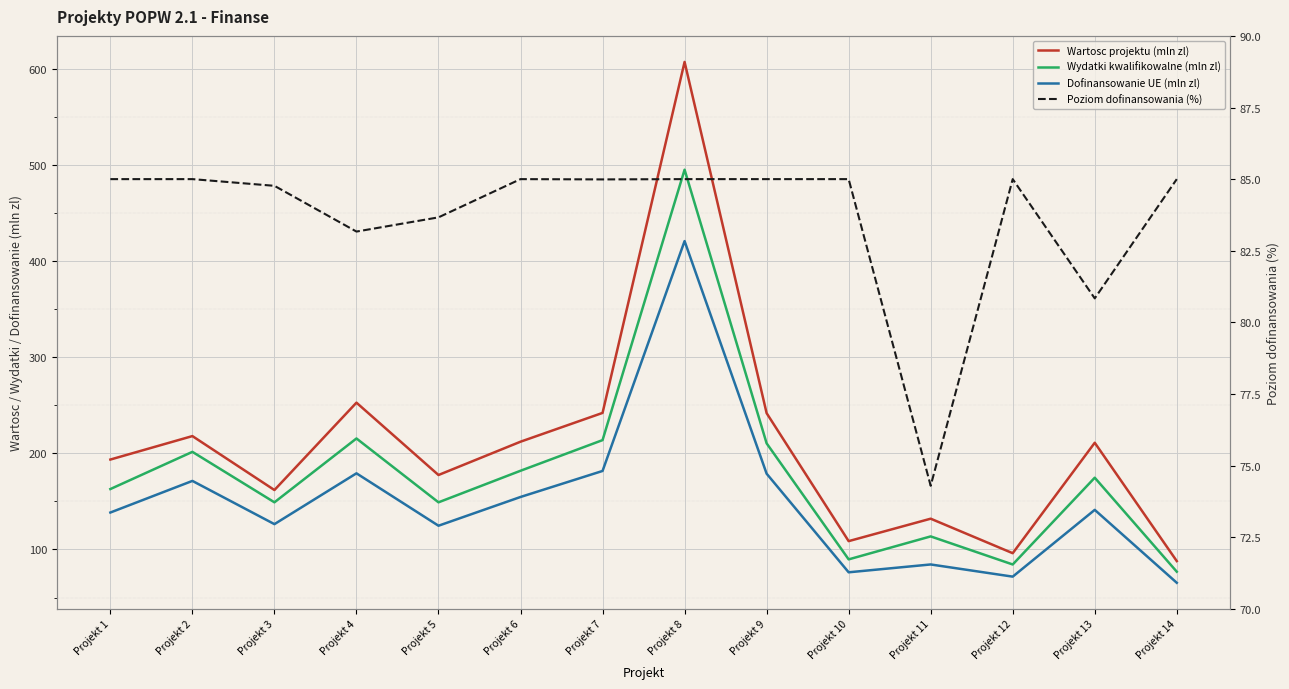

How many lines are shown in the chart?

4